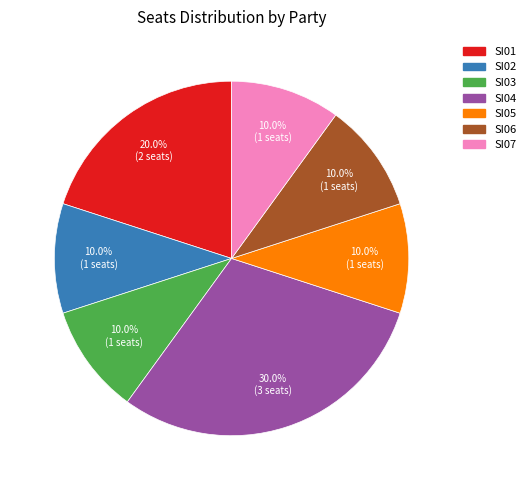

What portion of the pie excludes SI07?

90.0%